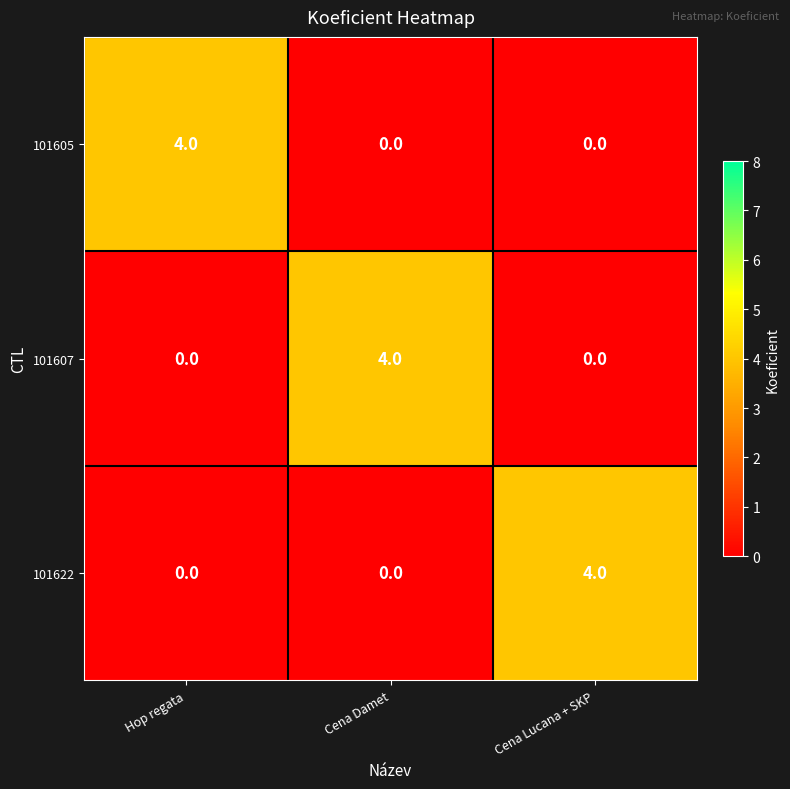

What is the greatest value displayed?

4